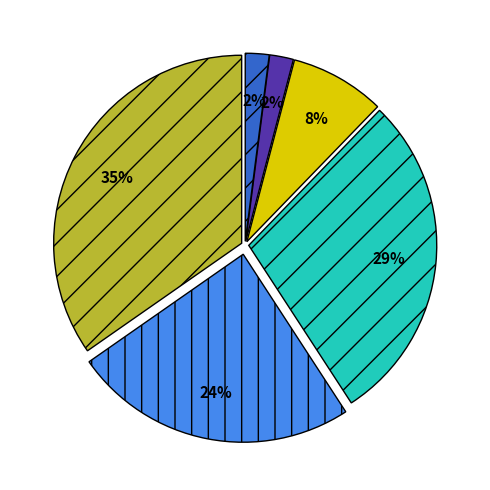

To the nearest percent, what is the average slice percentage?

17%